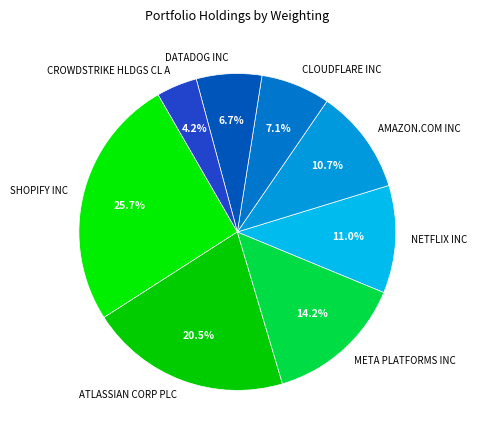

True or false: CLOUDFLARE INC accounts for 7% of the total.

True